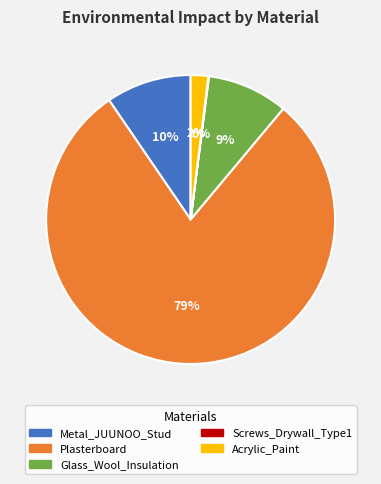

What percentage is the Acrylic_Paint slice, to the nearest percent?

2%